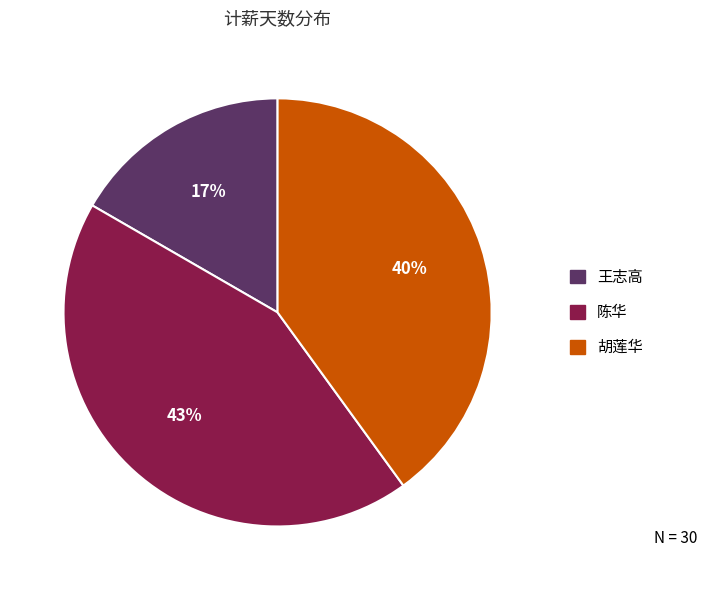

Is there any slice that represents more than half of the pie?

No